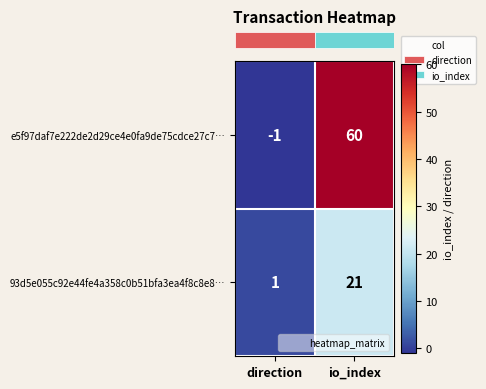

Reading left to right, transcribe all the data shown in this chart.

e5f97daf7e222de2d29ce4e0fa9de75cdce27c7…: -1	60
93d5e055c92e44fe4a358c0b51bfa3ea4f8c8e8…: 1	21